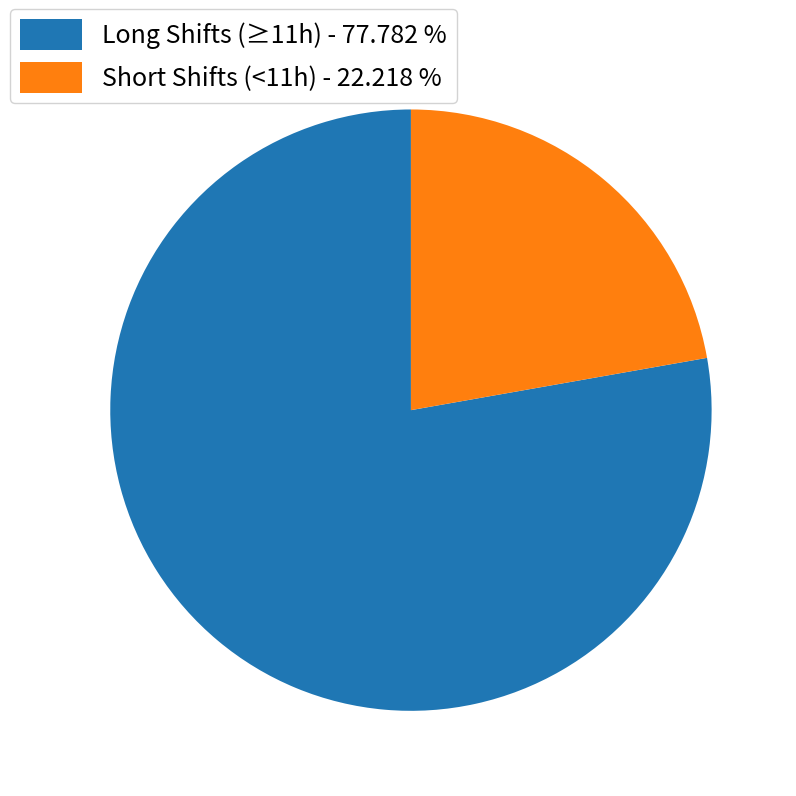

How many slices are in this pie chart?

2